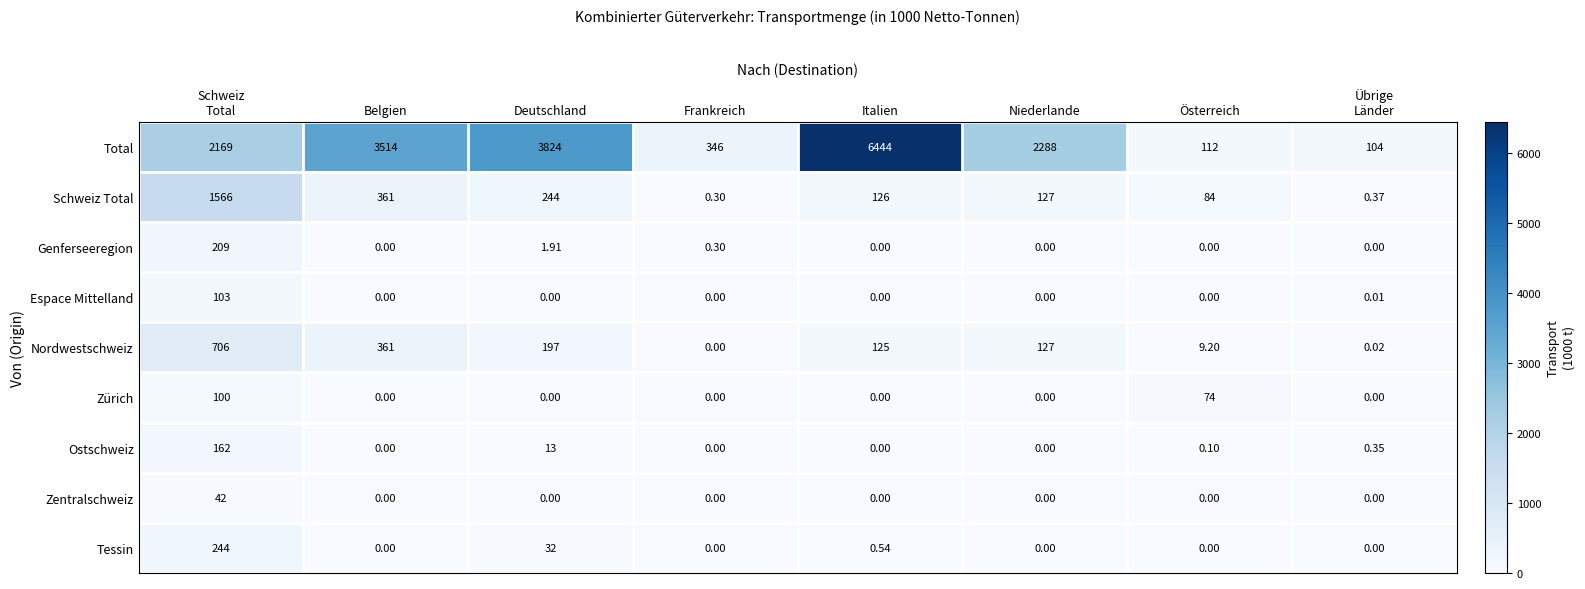

How many values in the Ostschweiz series exceed 0?

4